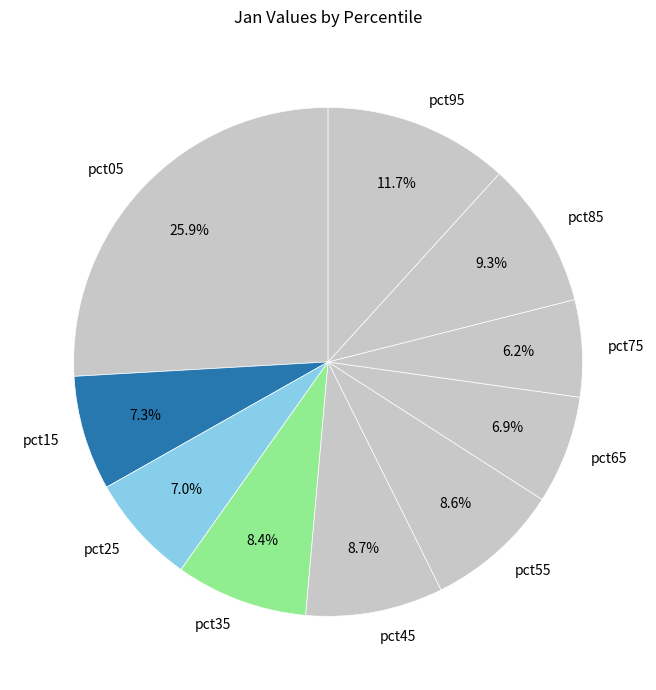

True or false: pct15 accounts for 7% of the total.

True